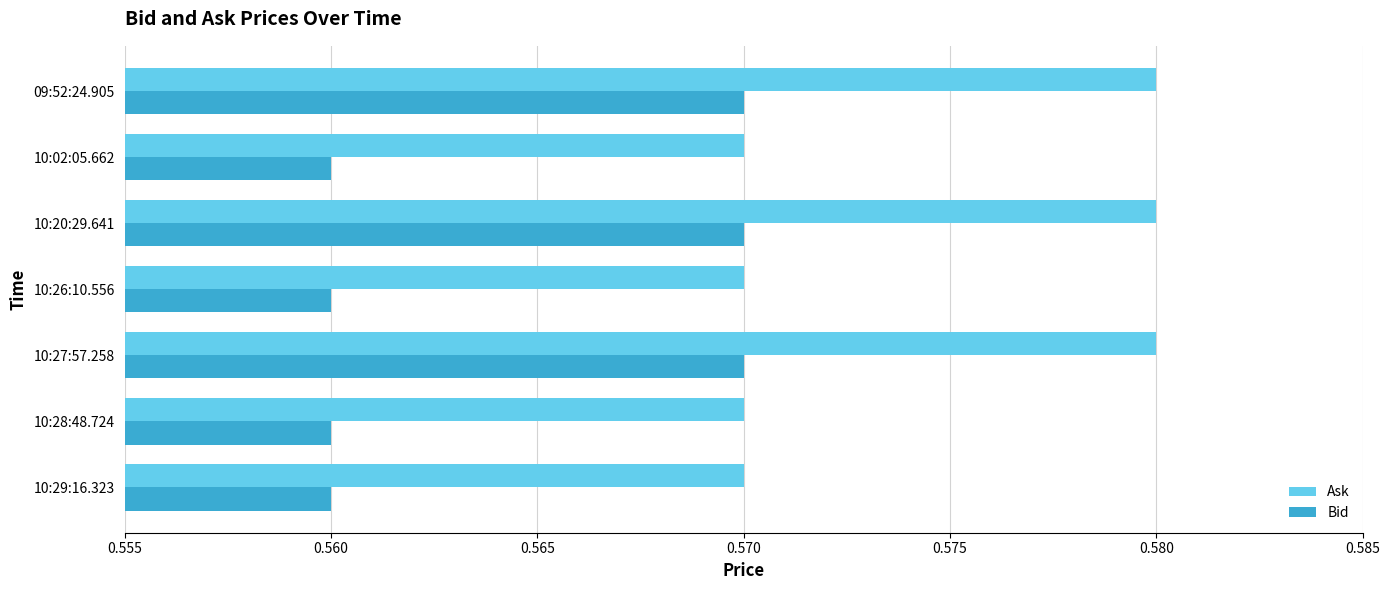

Rank the series by their maximum value, from highest to lowest.

Ask, Bid